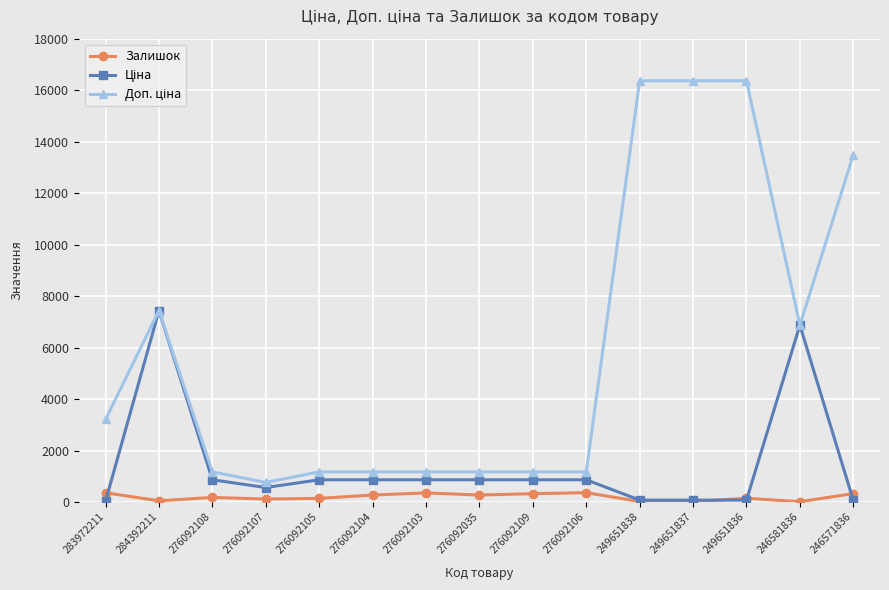

Does the chart have visible grid lines?

Yes